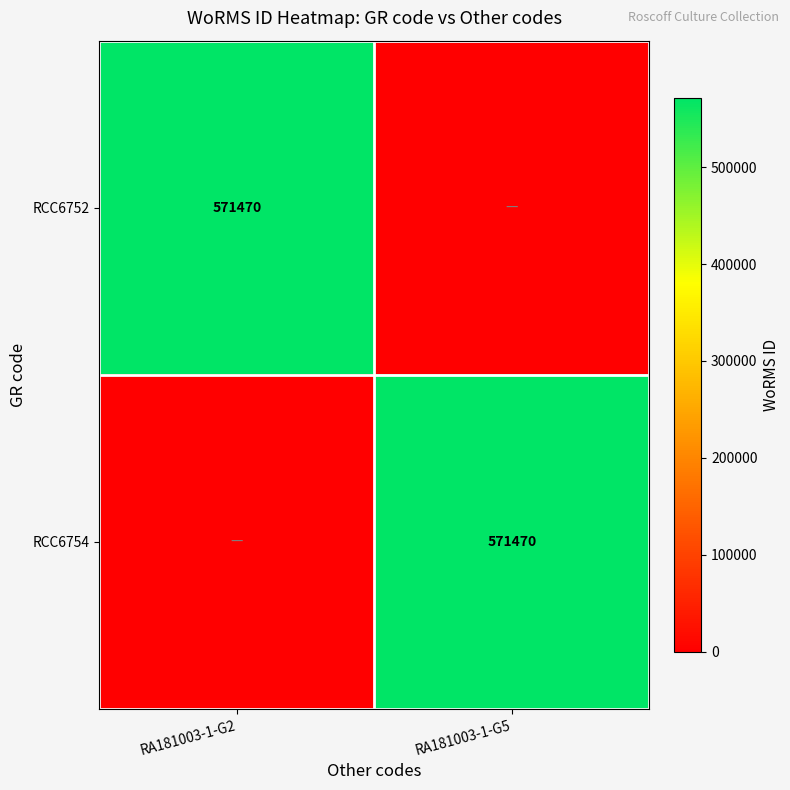

The RCC6754 series shows 929669 at RA181003-1-G5. True or false?

False